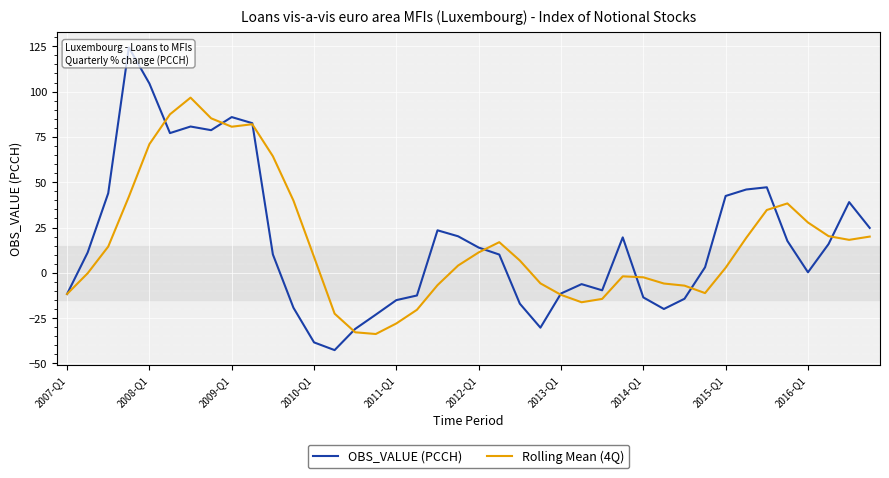

What is the minimum value for Rolling Mean (4Q)?

-33.7